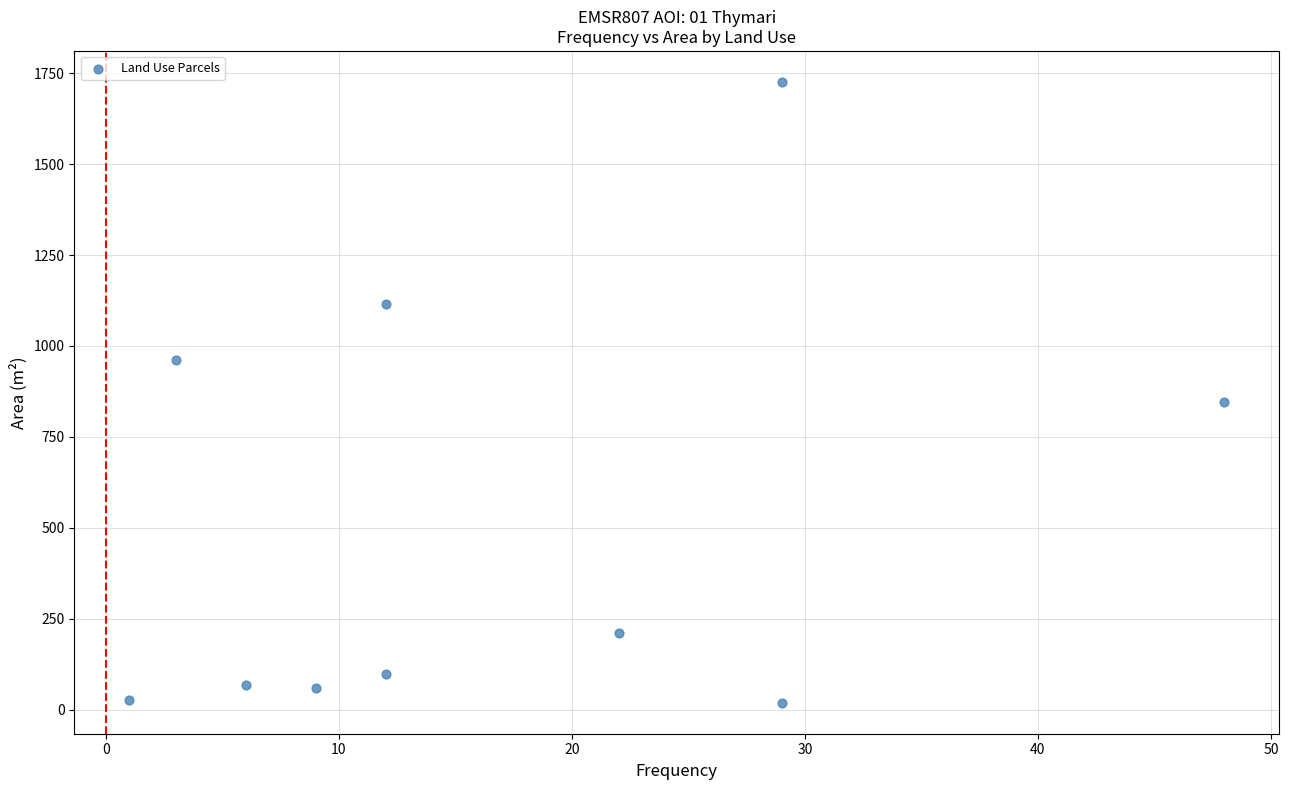

What Y value in the scatter plot is closest to 872?

845.3